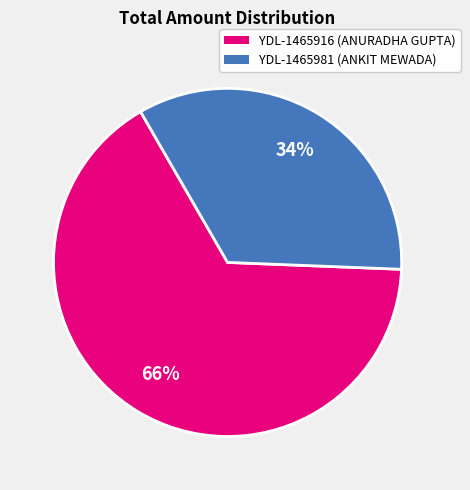

To the nearest percent, what portion does YDL-1465916 (ANURADHA GUPTA) represent?

66%